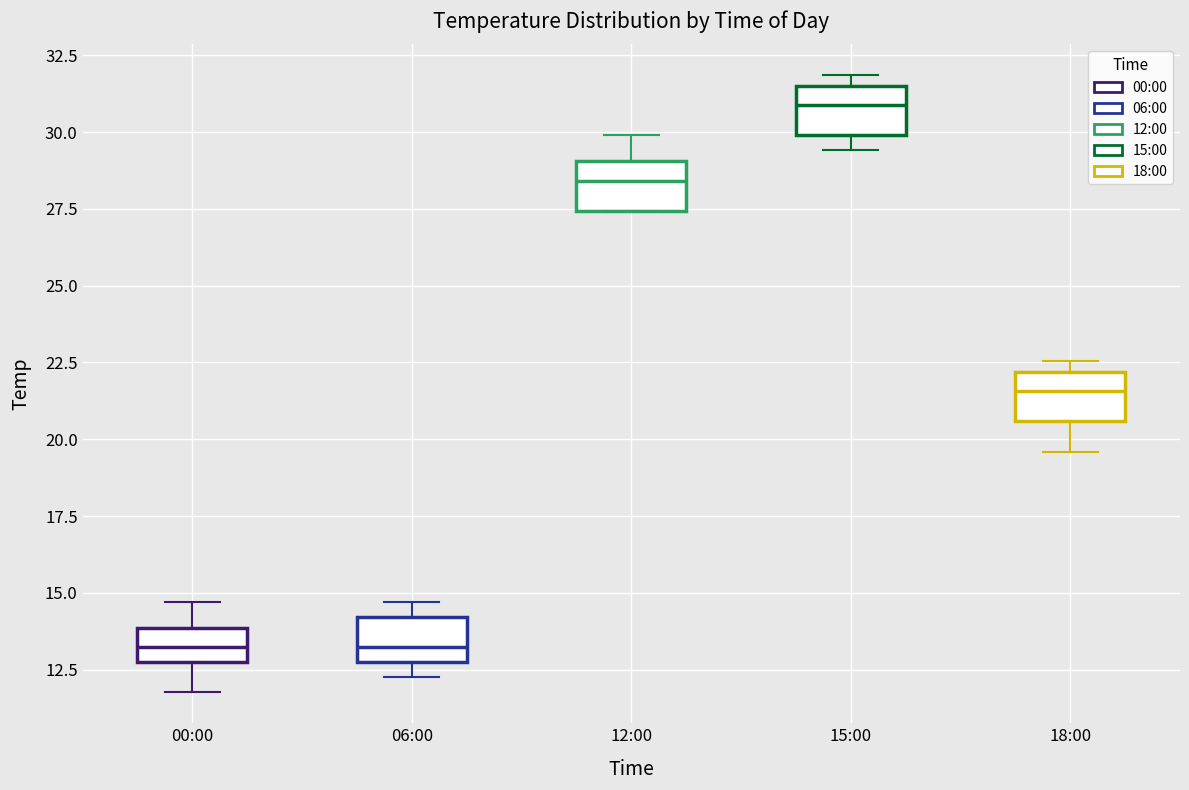

Reading left to right, read every box against the y-axis: the position of its median line, the range the box covers, and the ends of its whiskers. The values are not printed on the chart, so give them approximately, as read against the axis.

00:00: median 13.0, box 12.5 to 14.0, whiskers 12.0 to 14.5
06:00: median 13.0, box 12.5 to 14.0, whiskers 12.5 (just below the box's lower edge) to 14.5
12:00: median 28.5, box 27.5 to 29.0, whiskers 27.5 to 30.0
15:00: median 31.0, box 30.0 to 31.5, whiskers 29.5 to 32.0
18:00: median 21.5, box 20.5 to 22.0, whiskers 19.5 to 22.5